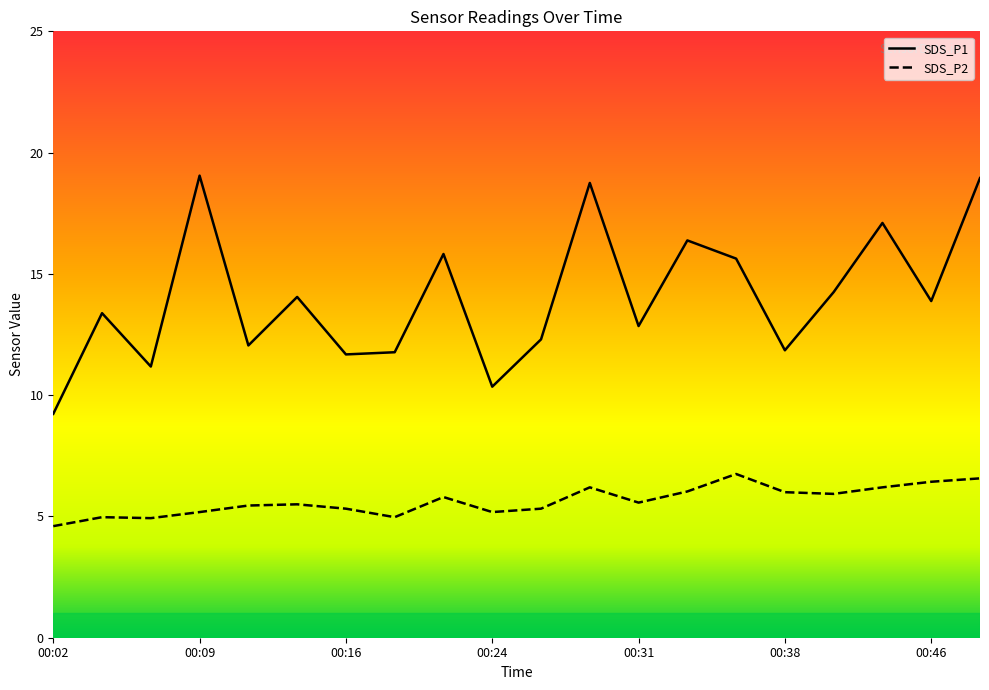

What is the sum of the SDS_P2 values at 00:07 and 00:38?

10.9